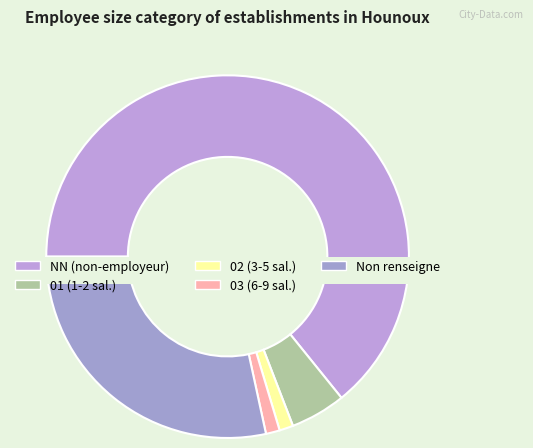

What is the largest slice in the pie chart?

NN